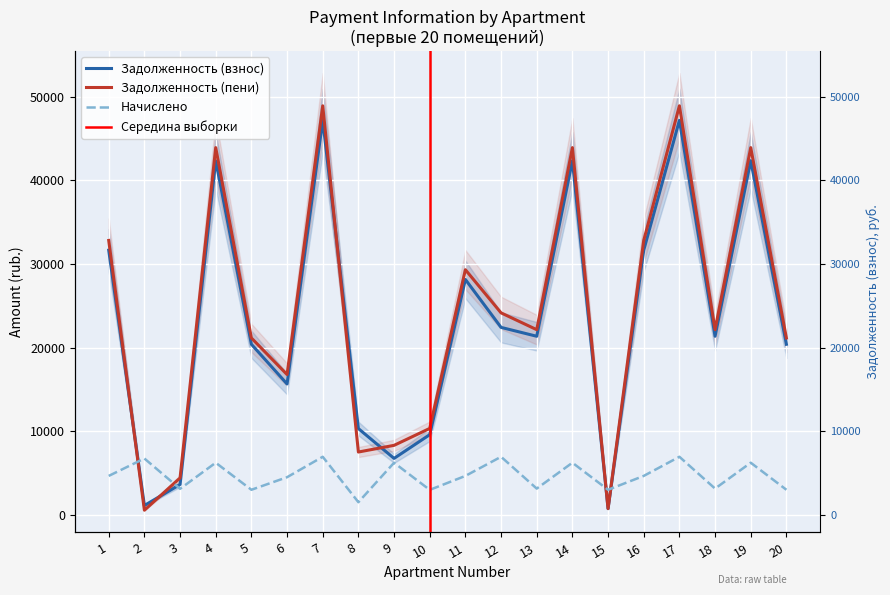

Rank the categories by nachisleno value from lowest to highest.

8, 10, 5, 15, 20, 3, 13, 18, 6, 1, 11, 16, 9, 4, 14, 19, 2, 7, 12, 17